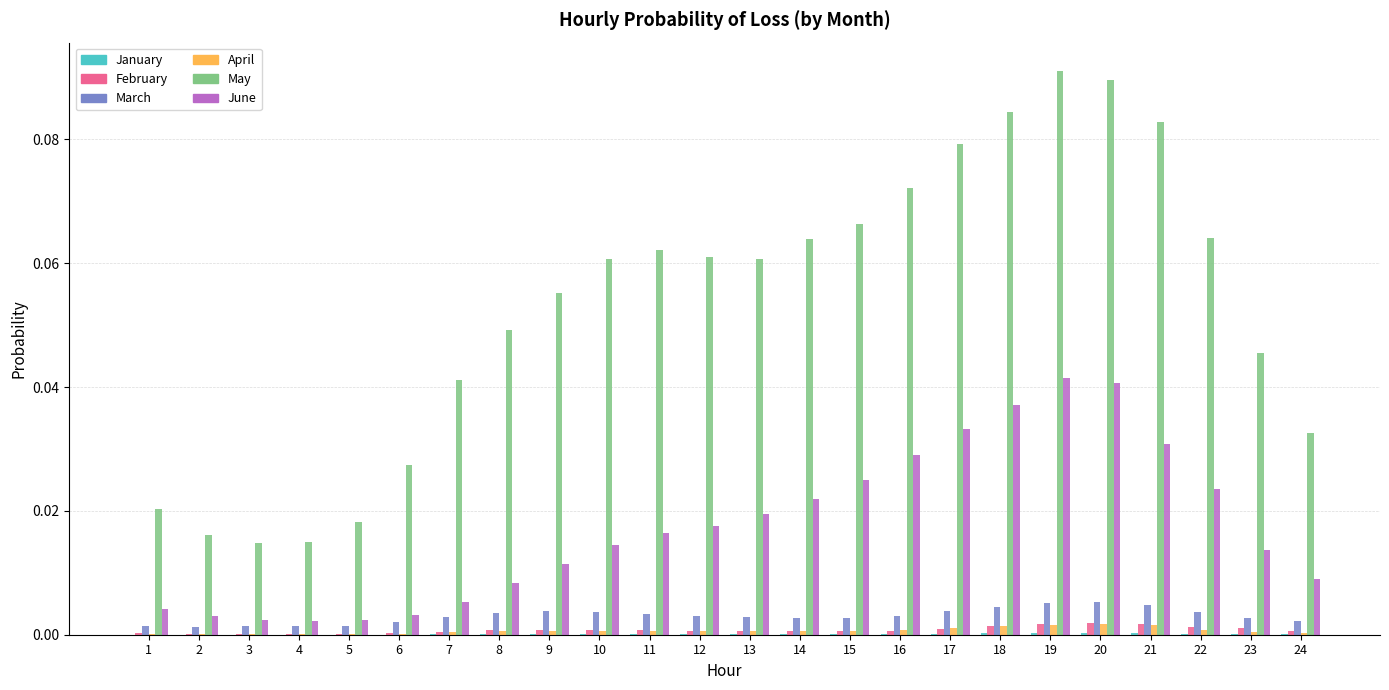

Which series changed the most between 6 and 17?

May